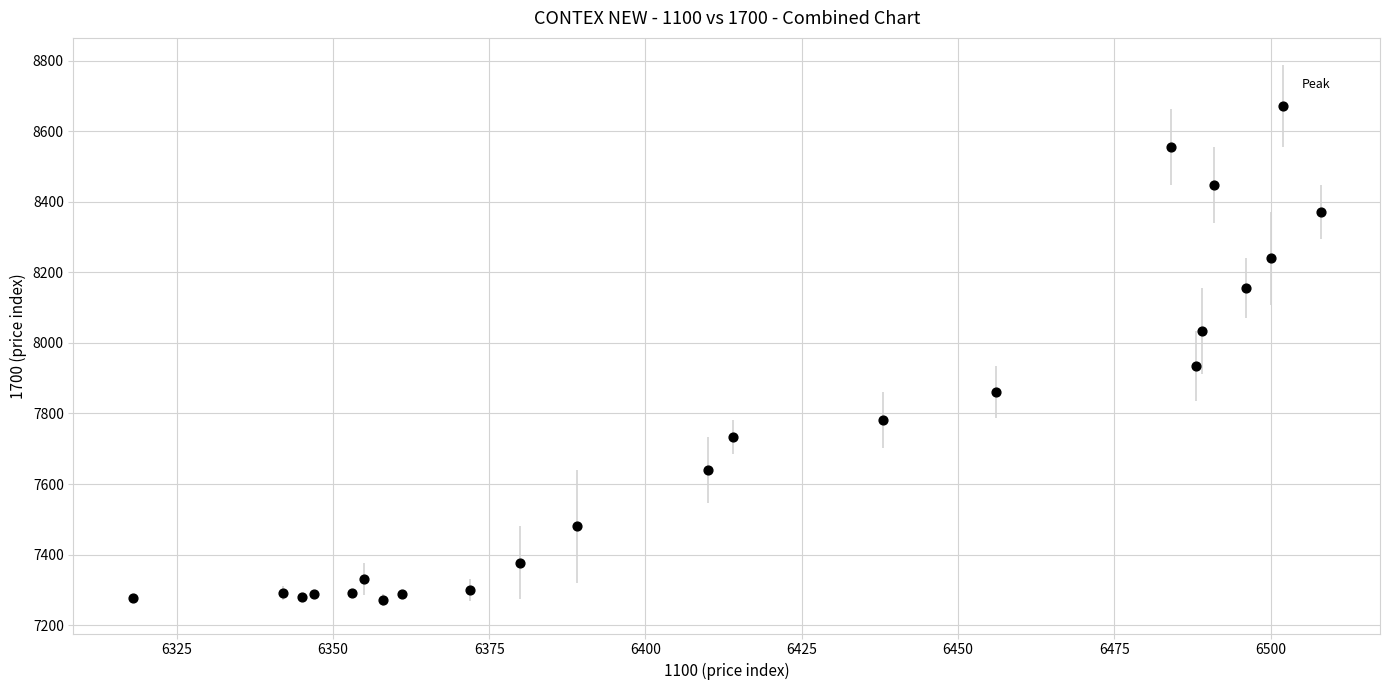

What Y value in the scatter plot is closest to 7971?

7935